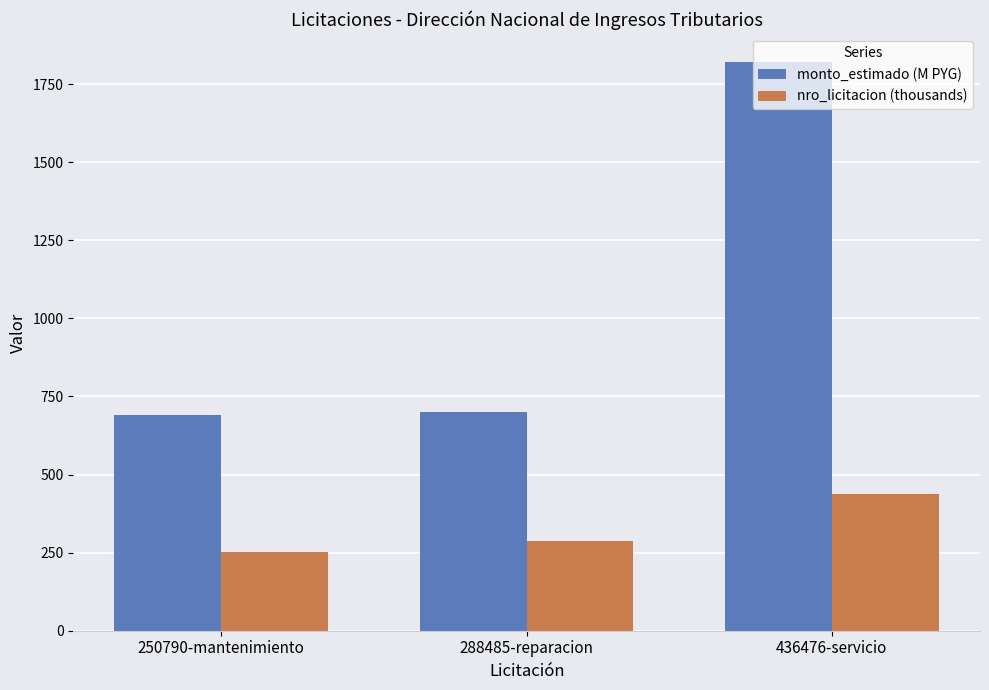

What is the lowest value of the nro_licitacion (thousands) series?

250.8